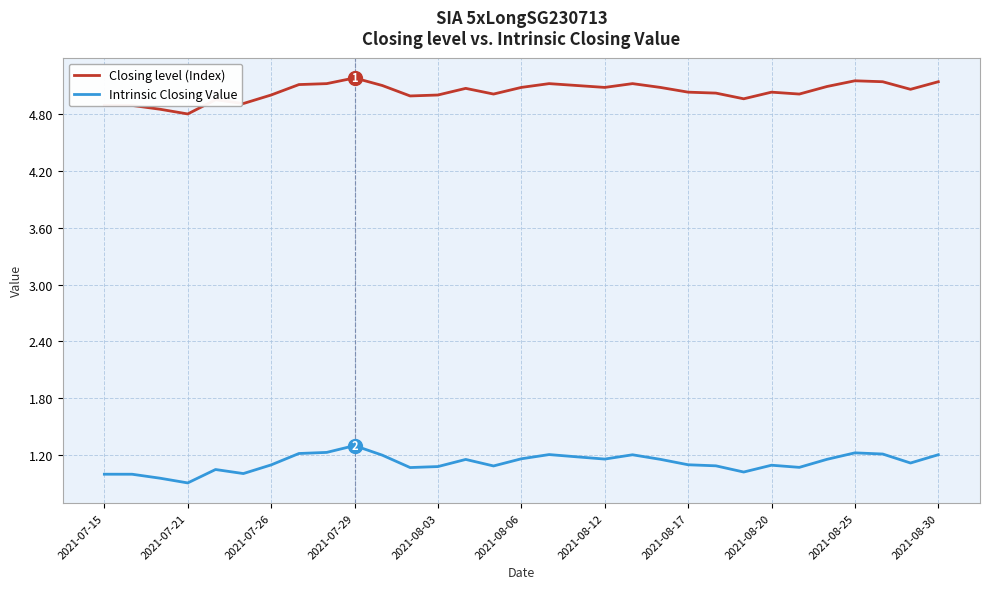

How many lines are shown in the chart?

2